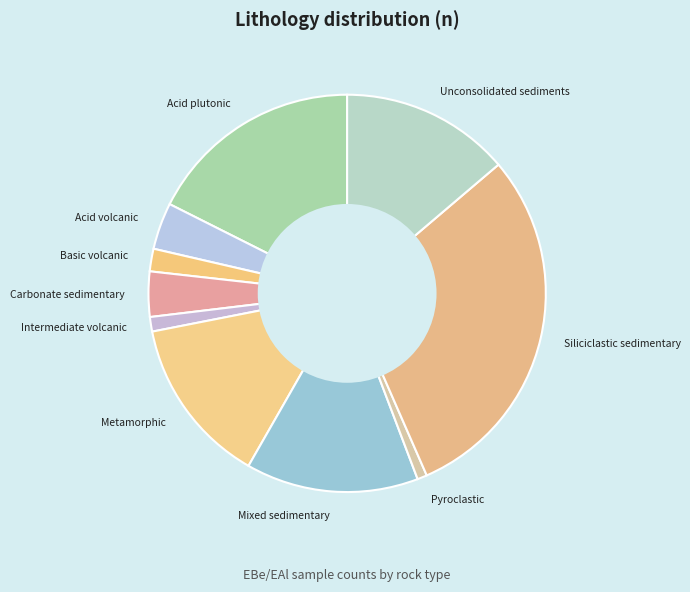

Which category has the biggest portion of the pie?

Siliciclastic sedimentary